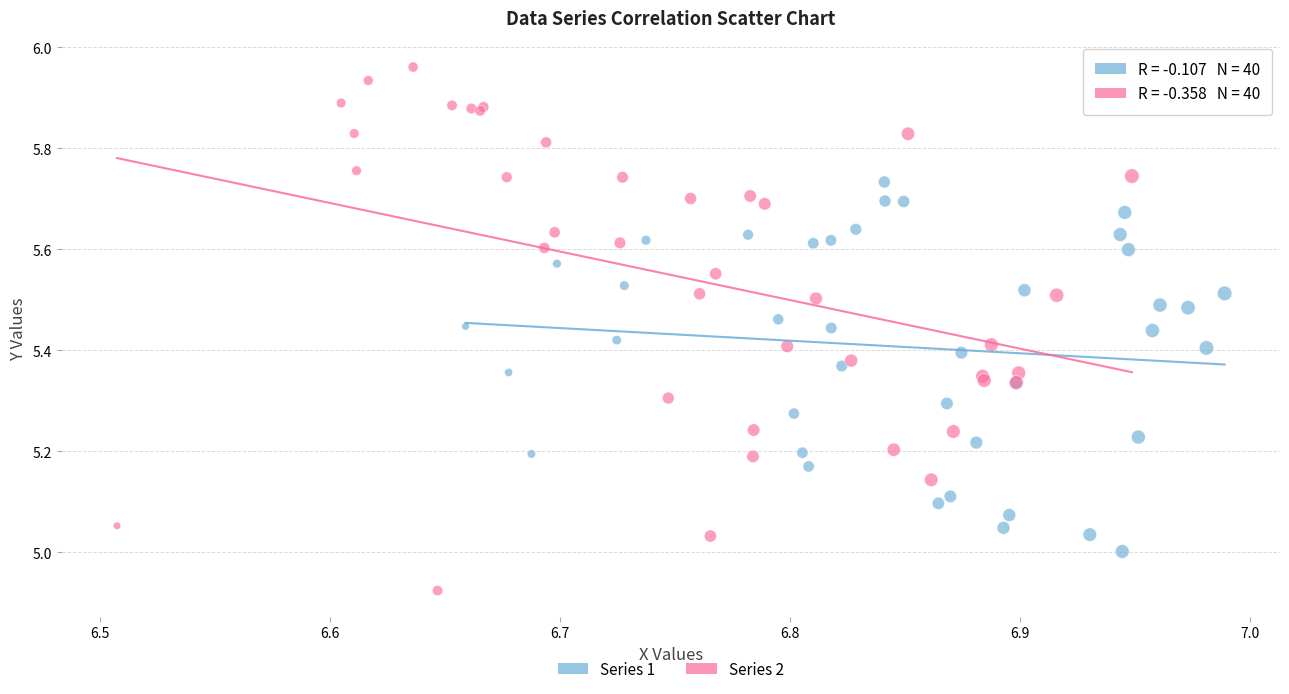

Which series has the widest spread of Y values?

Series 2